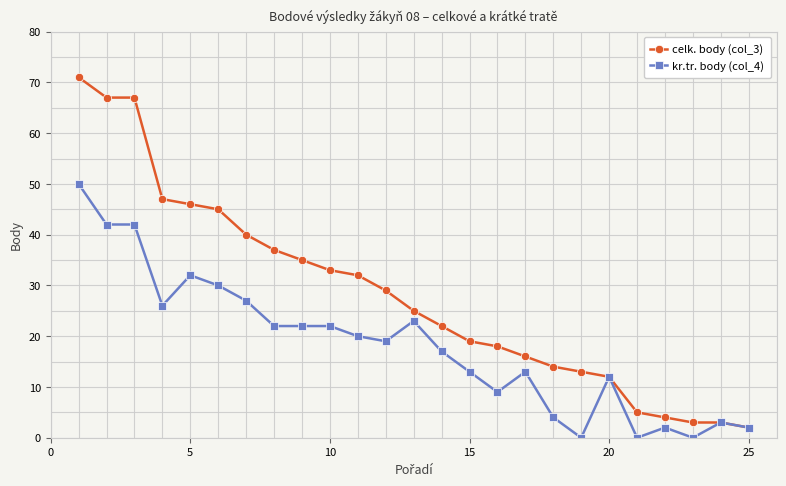

Reading left to right, extract all data points from this chart.

celk. body (col_3): 71	67	67	47	46	45	40	37	35	33	32	29	25	22	19	18	16	14	13	12	5	4	3	3	2
kr.tr. body (col_4): 50	42	42	26	32	30	27	22	22	22	20	19	23	17	13	9	13	4	0	12	0	2	0	3	2